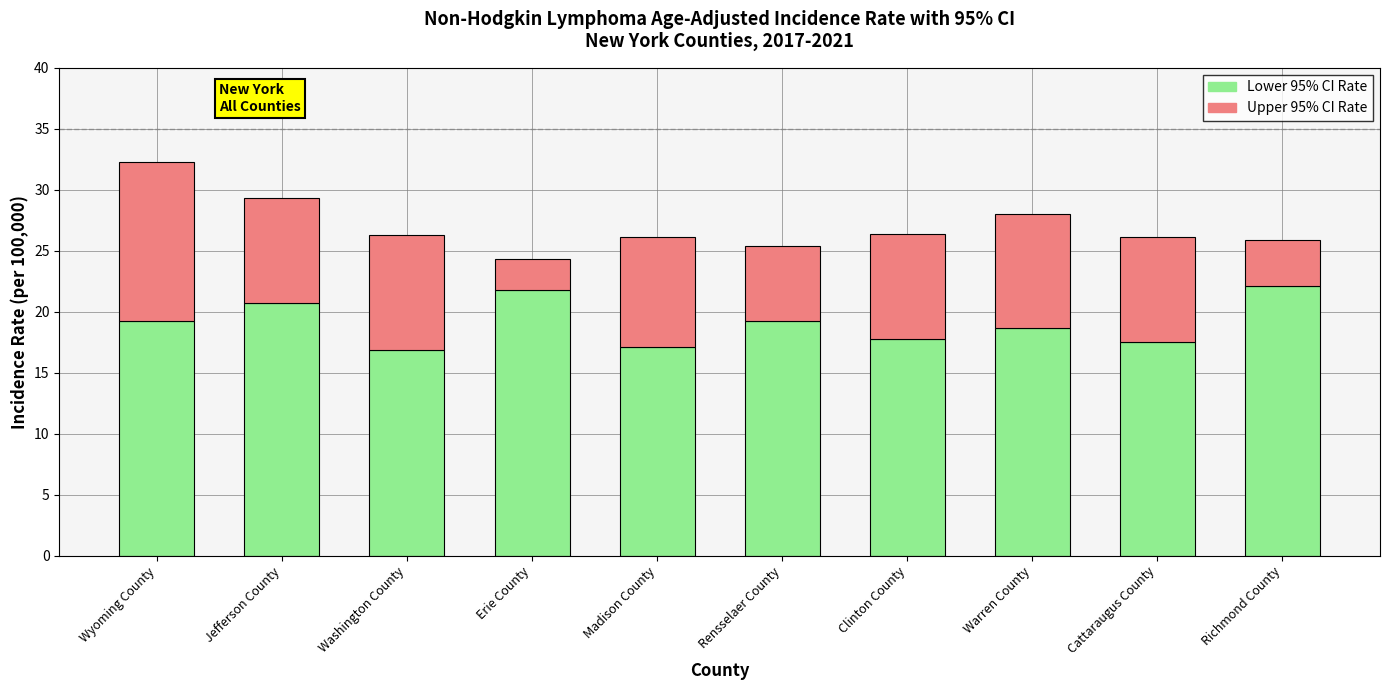

Reading left to right, what are the values for Lower 95% CI Rate?

19.2	20.7	16.9	21.8	17.1	19.2	17.8	18.7	17.5	22.1